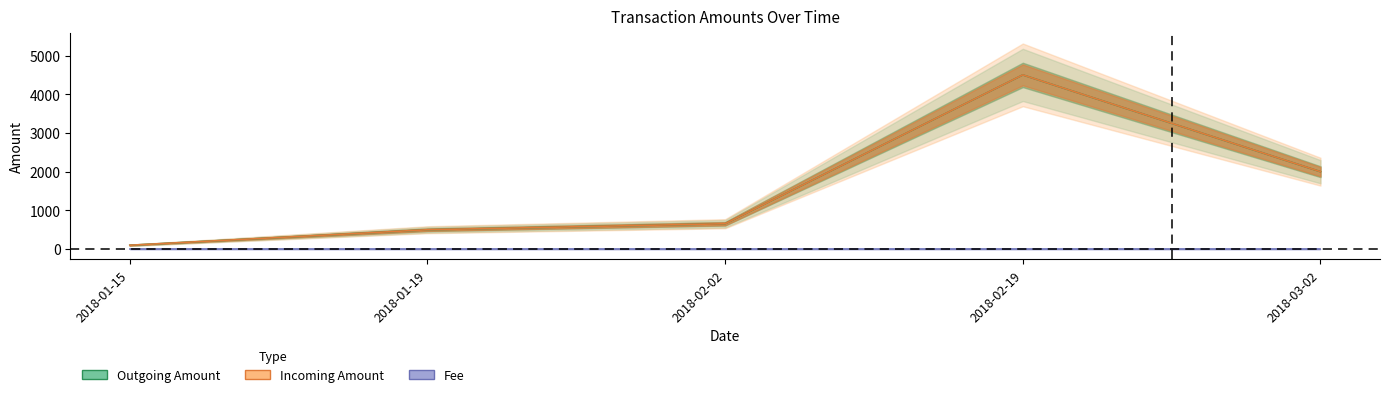

Where is Outgoing Amount nearest to the value 2299?

2018-03-02